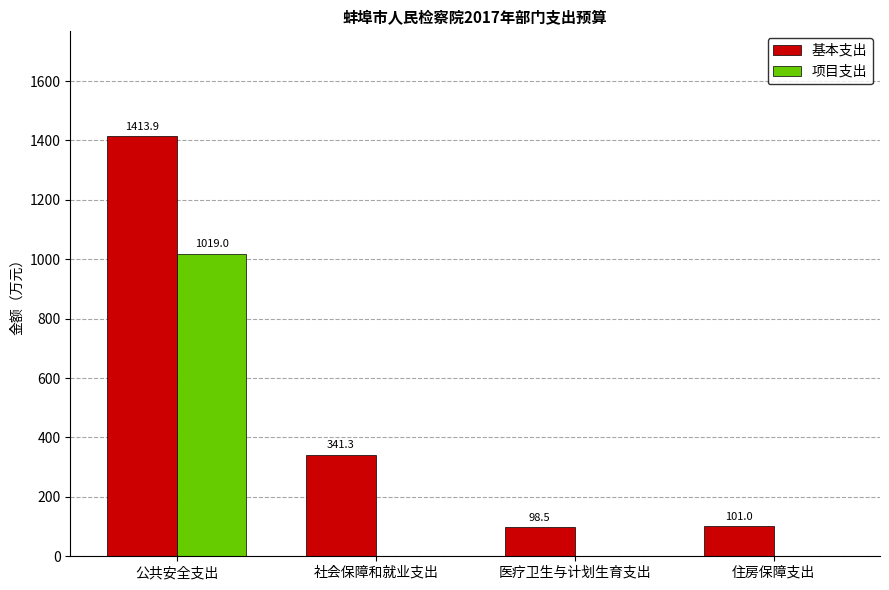

Reading right to left, list all the values displayed in this chart.

基本支出: 101.0	98.5	341.3	1413.9
项目支出: 0.0	0.0	0.0	1019.0